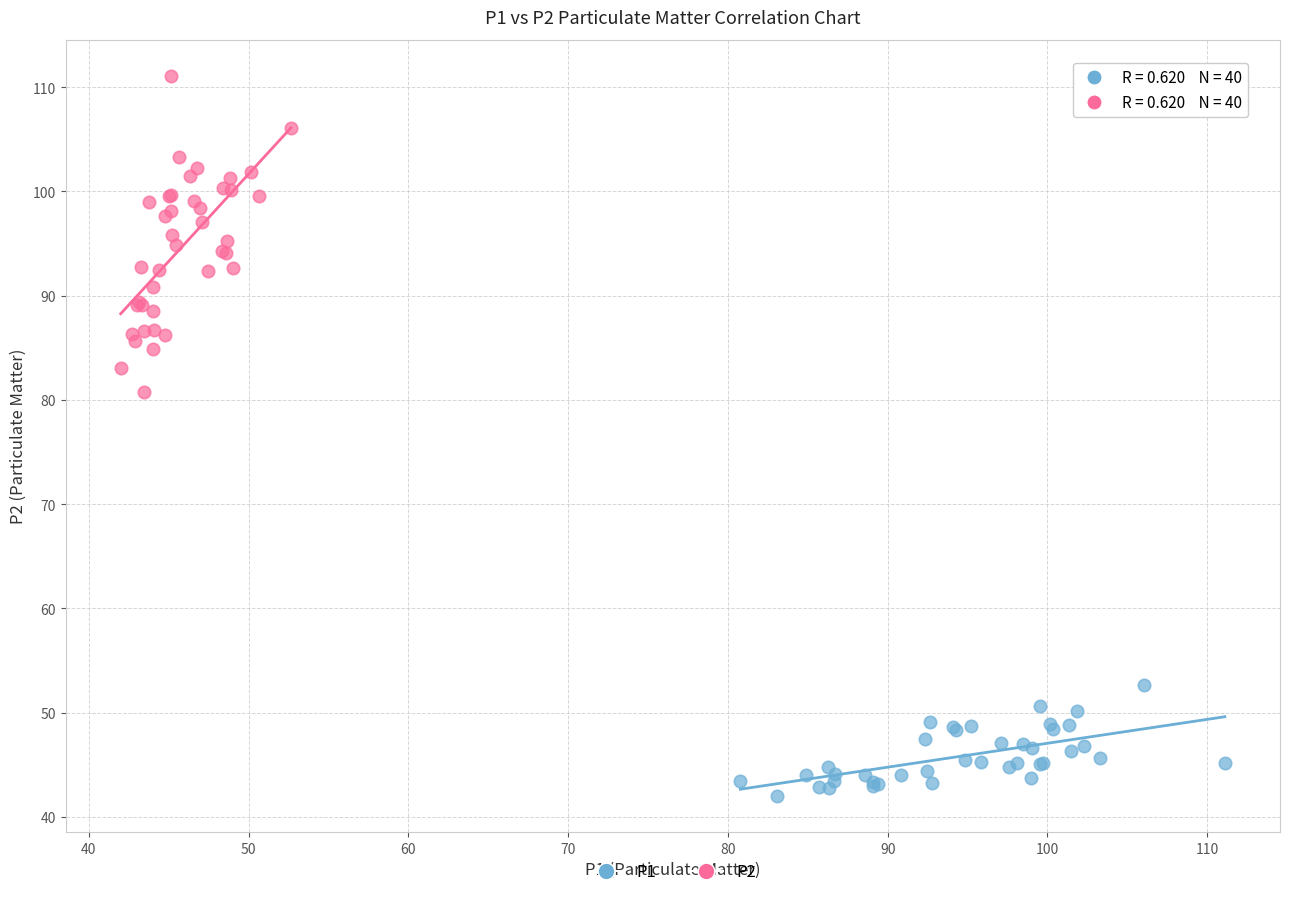

Which series contains the highest Y value?

P2